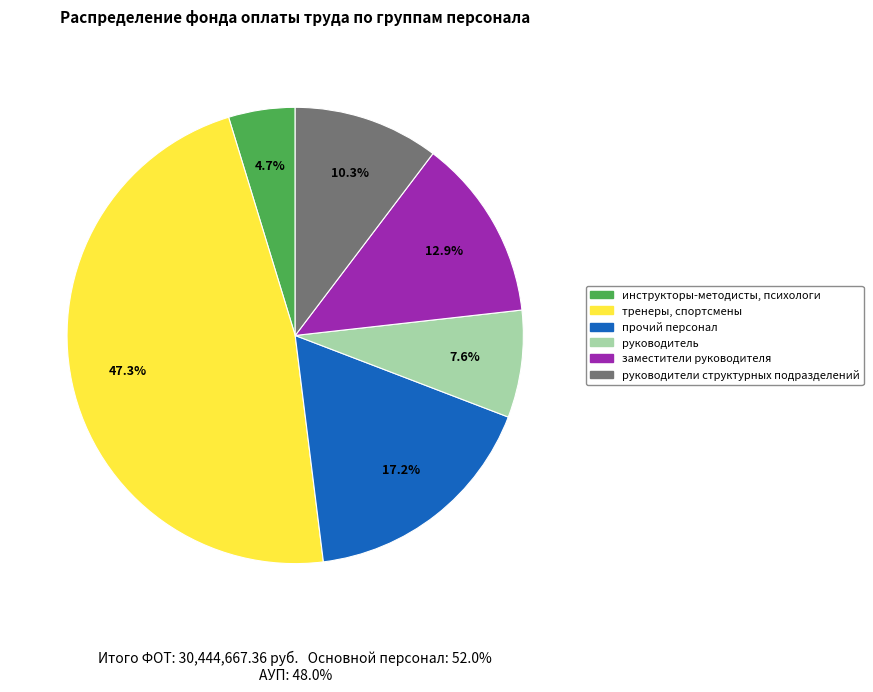

Is there any slice that represents more than half of the pie?

No